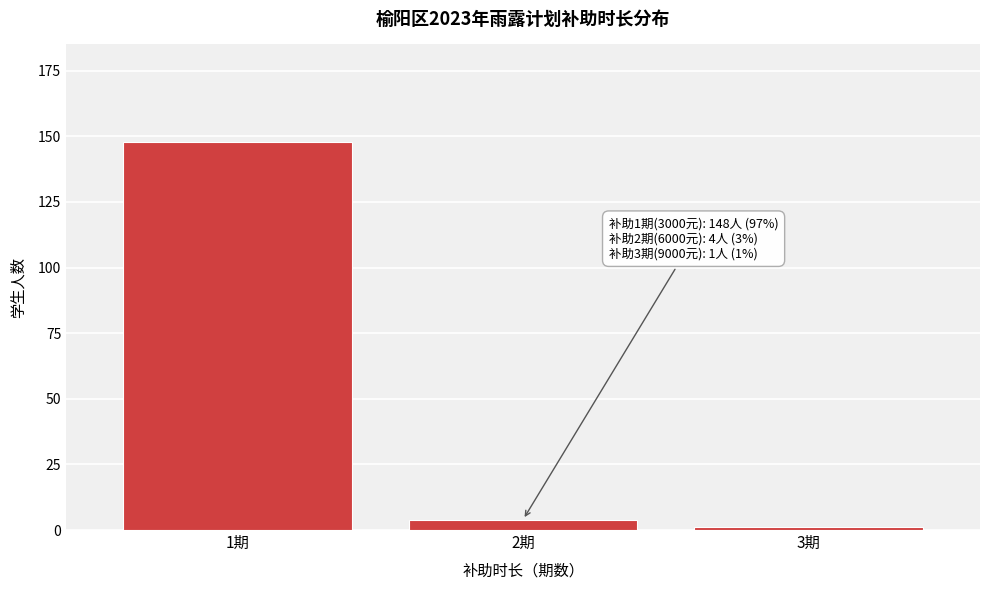

Reading left to right, transcribe all the data shown in this chart.

148	4	1